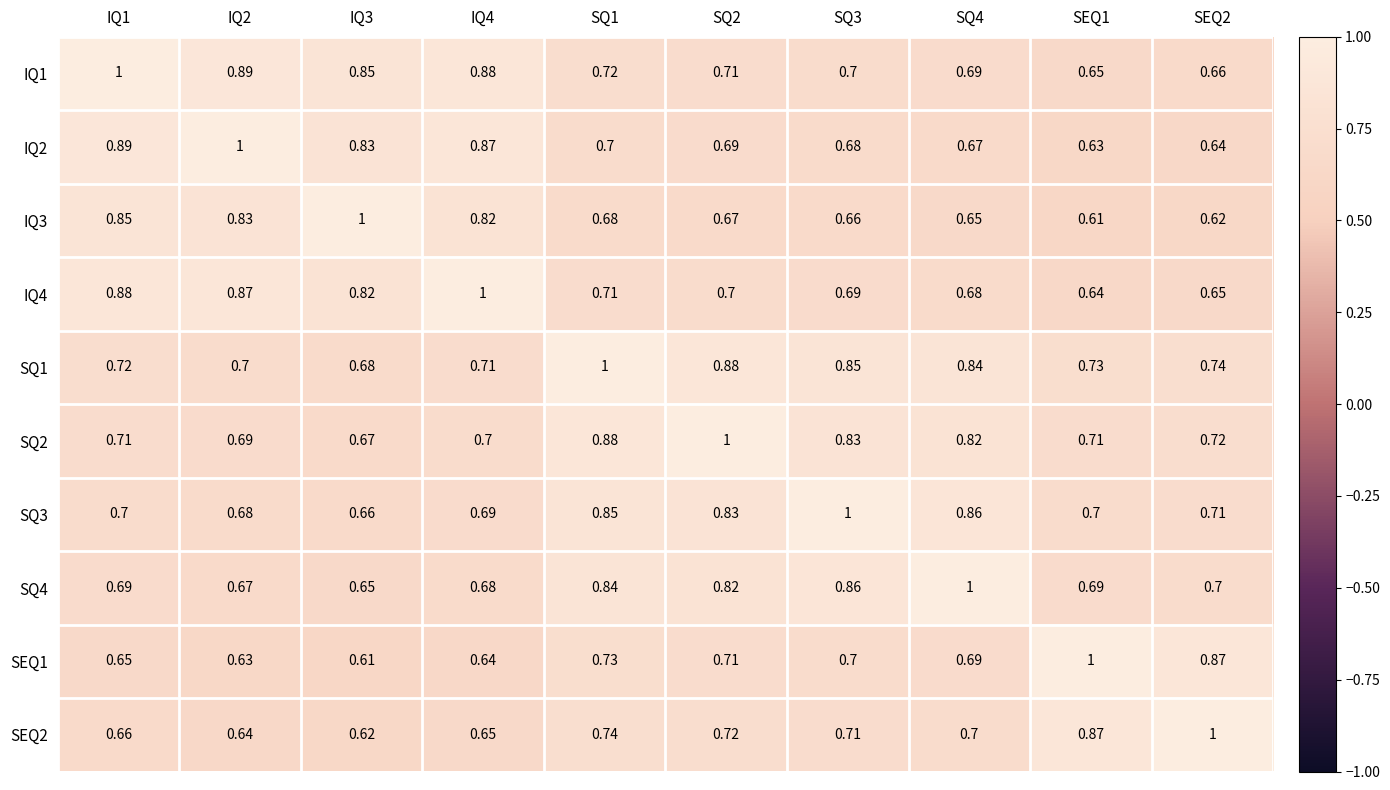

Is the value of SQ1 at SEQ2 greater than the value of SEQ1 at SQ2?

Yes